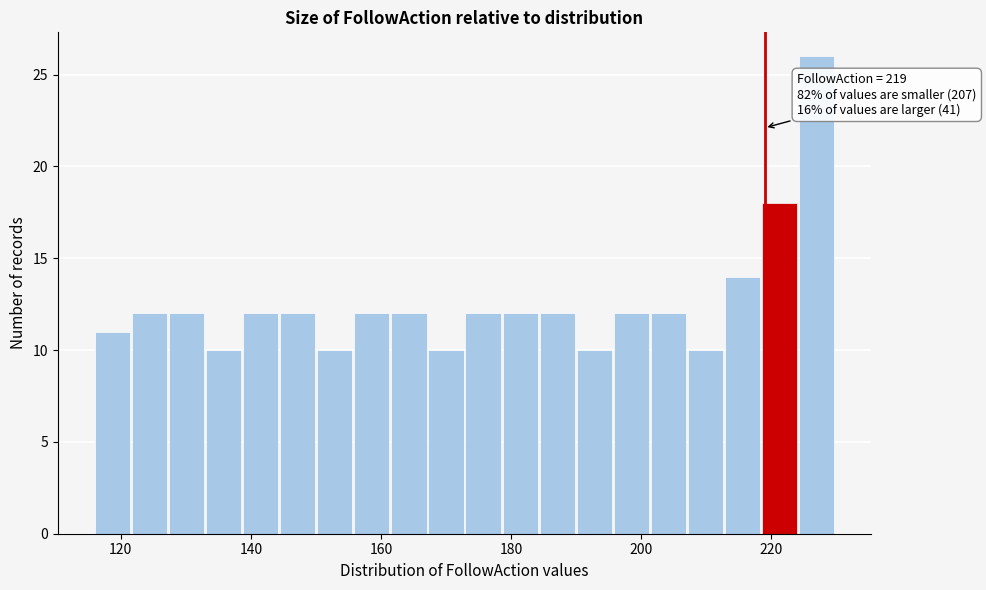

Read against the x-axis, roughly where is the centre of the tallest bar?

228